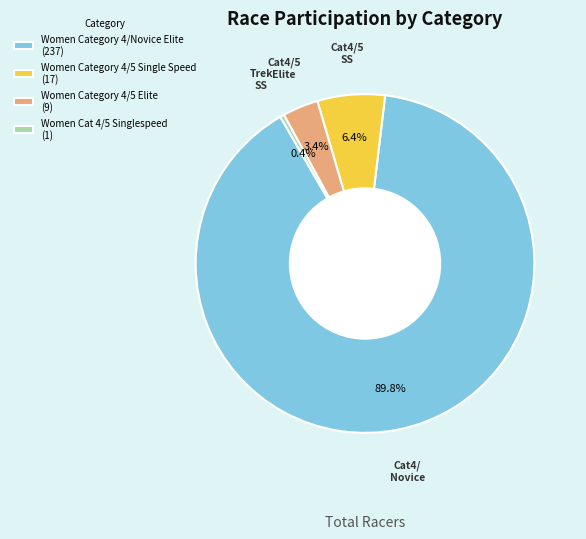

Is the sum of Women Category 4/Novice Elite and Women Cat 4/5 Singlespeed greater than half?

Yes